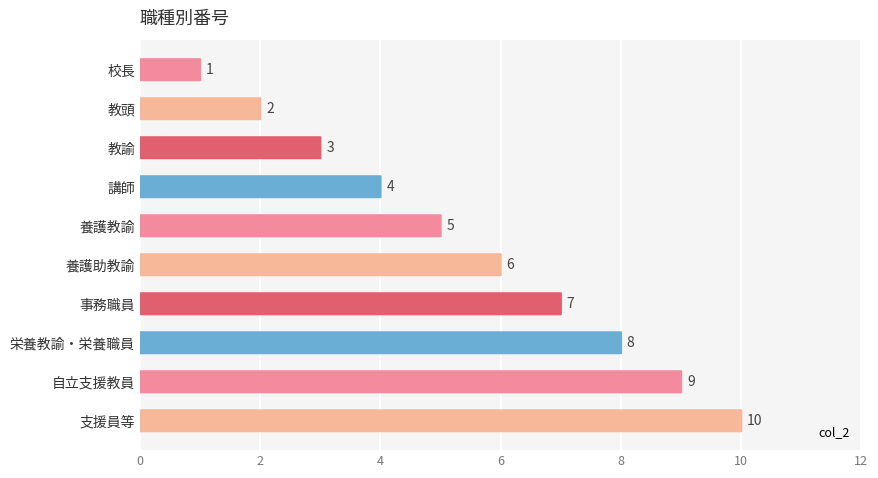

What is the minimum value shown in the chart?

1